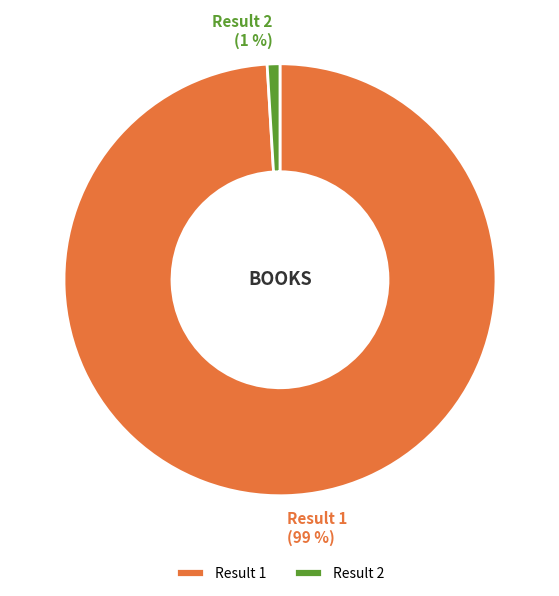

Combined, do Result 1 and Result 2 account for over 50%?

Yes